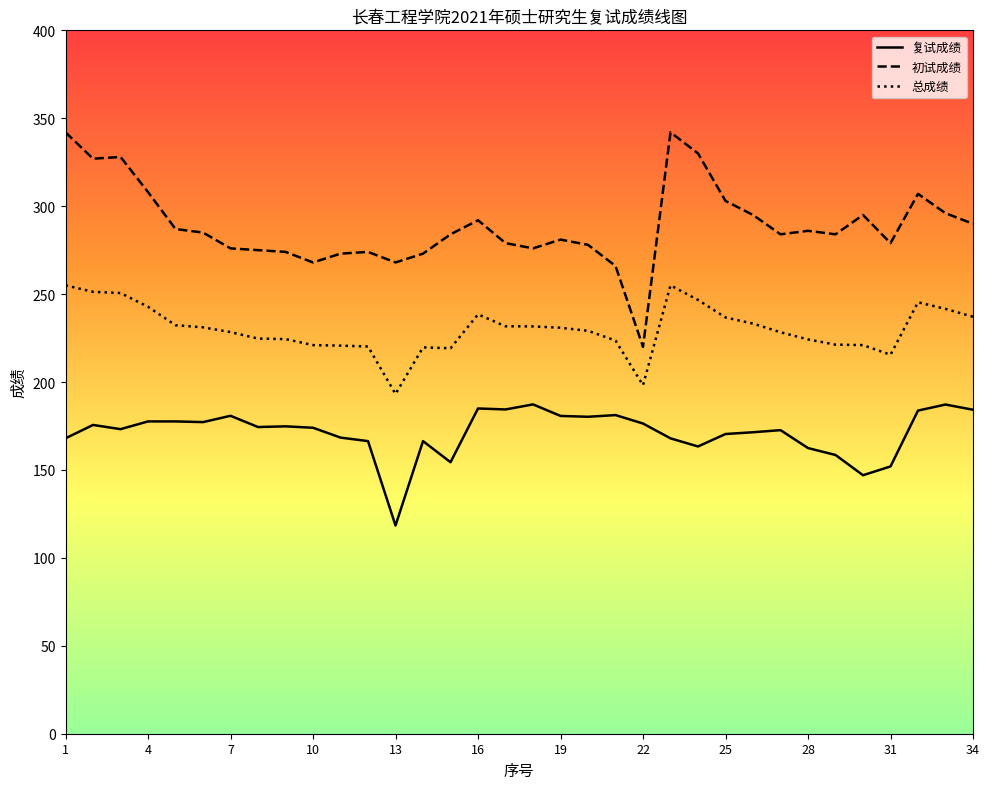

True or false: 总成绩 and 复试成绩 intersect in this chart.

False